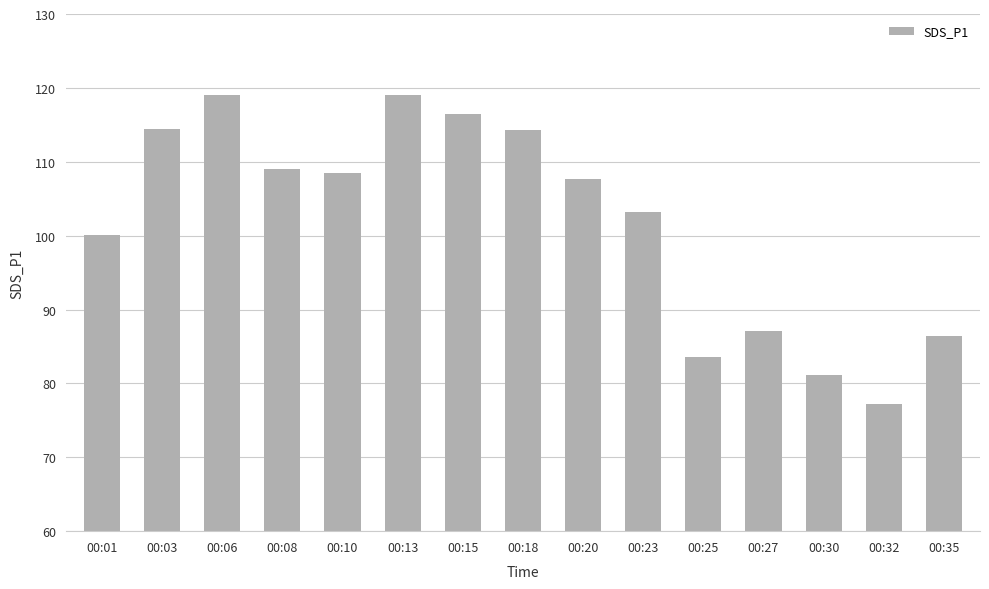

Approximately how many times larger is the value at 00:27 compared to 00:15?

0.7